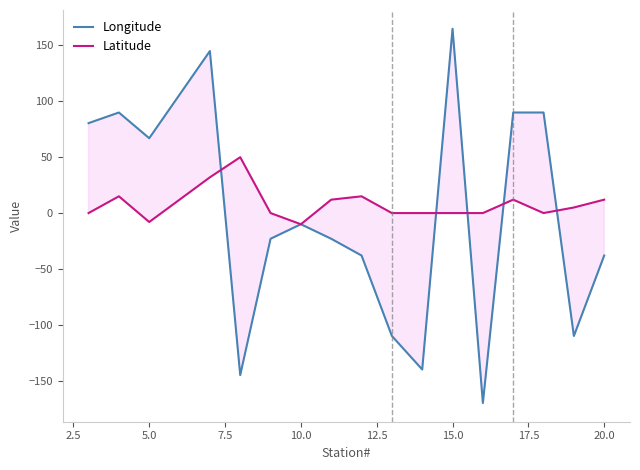

At which category does Latitude reach its first local valley?

5.0